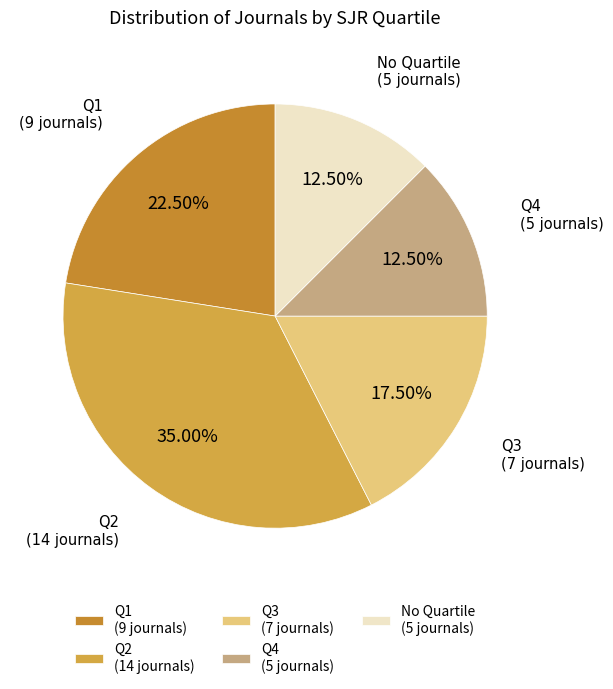

Is there any slice that represents more than half of the pie?

No